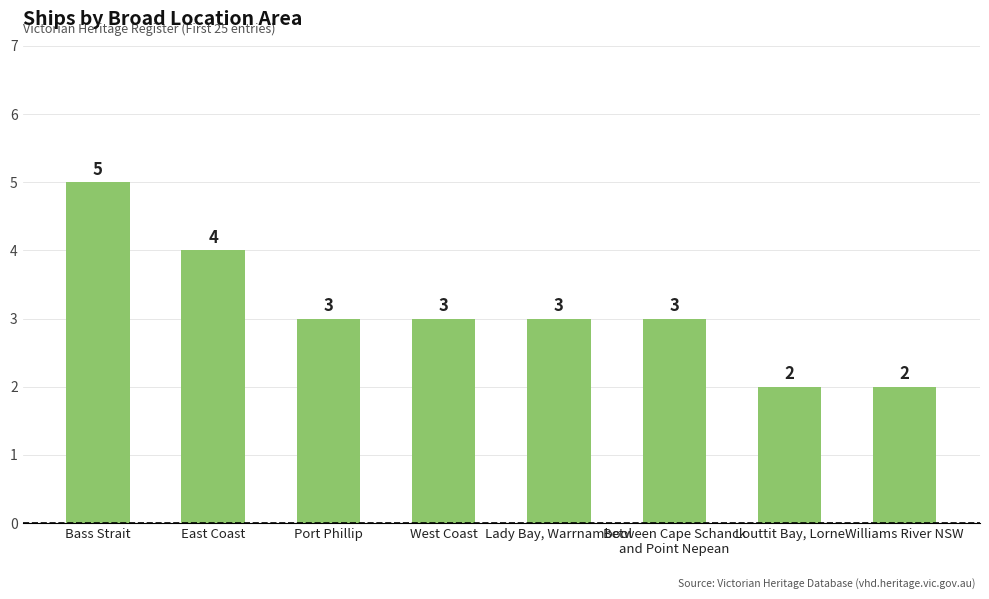

Count the values in the range 3 to 4.

5